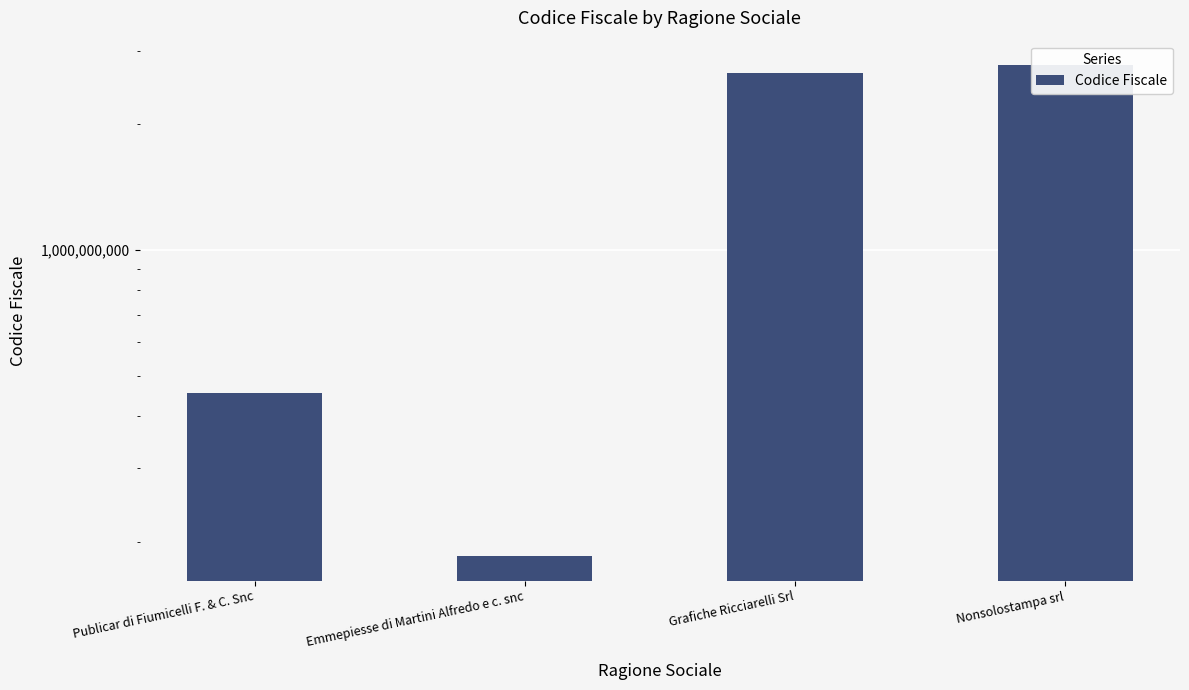

The value at Publicar di Fiumicelli F. & C. Snc is 454140427. True or false?

True